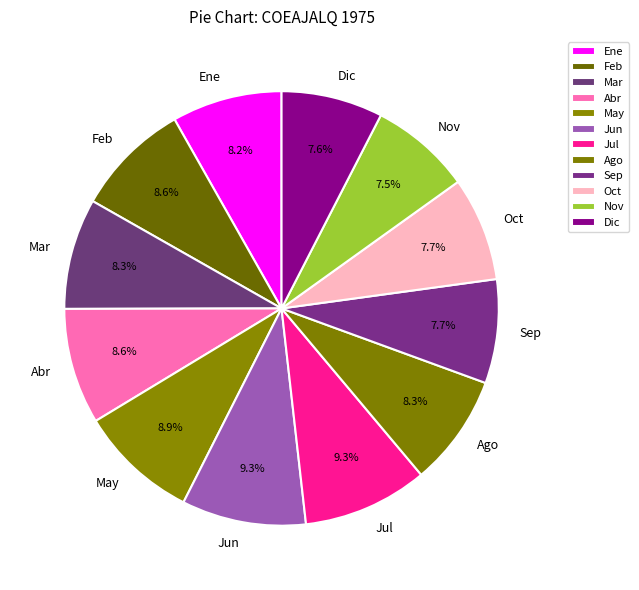

What percentage is NOT represented by Jul?

90.7%